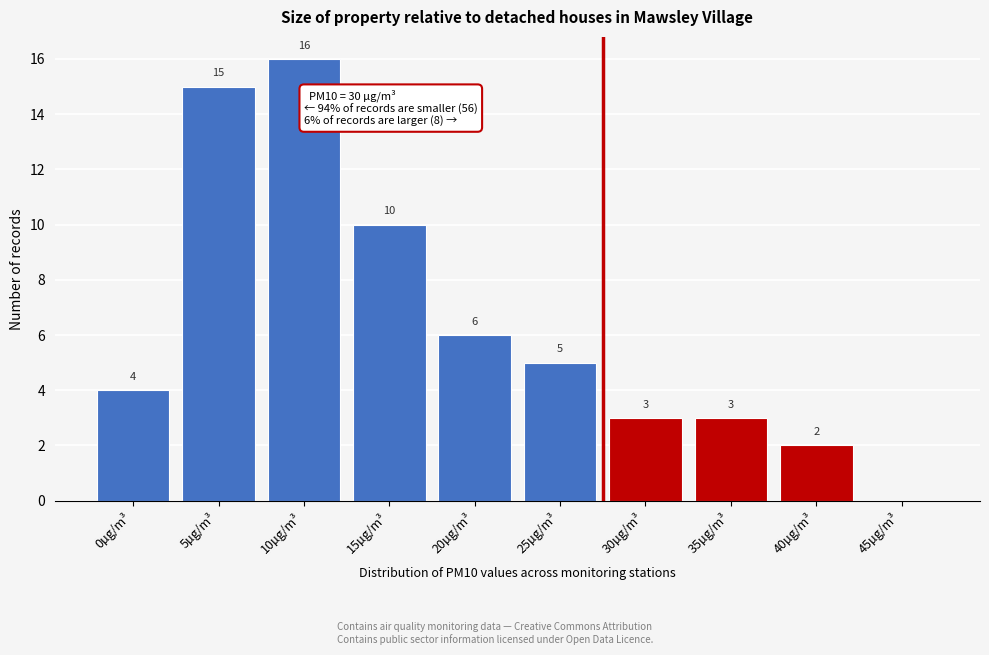

Reading right to left, list all the values displayed in this chart.

45µg/m³=0	40µg/m³=2	35µg/m³=3	30µg/m³=3	25µg/m³=5	20µg/m³=6	15µg/m³=10	10µg/m³=16	5µg/m³=15	0µg/m³=4